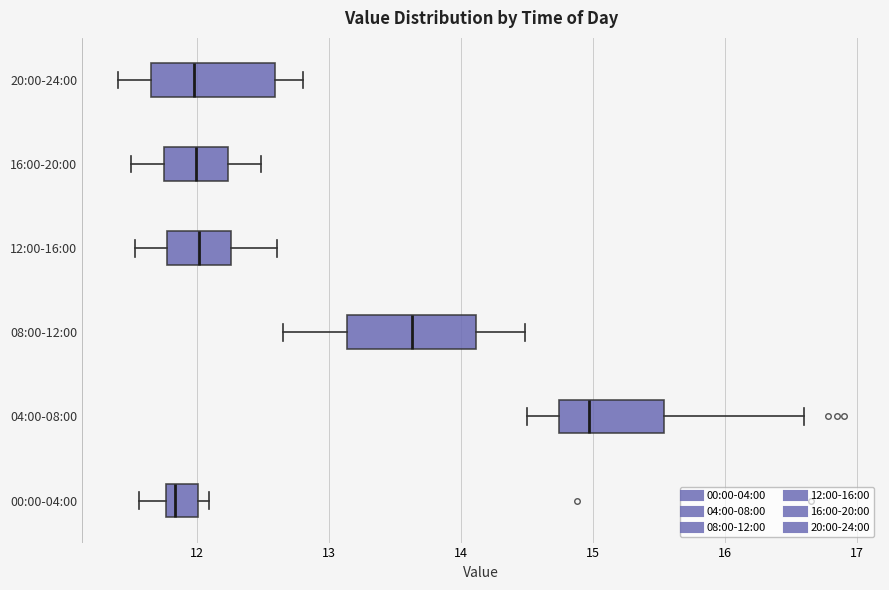

Which box has the furthest to the left median line?

00:00-04:00